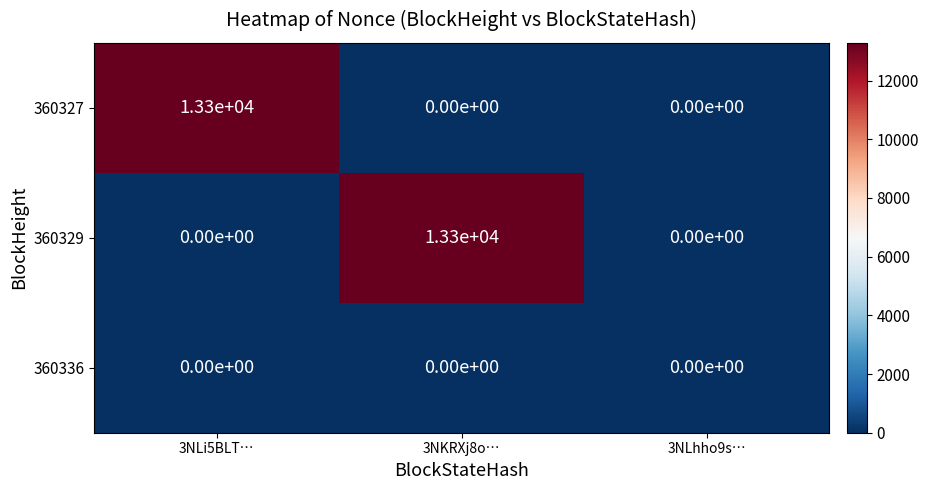

Between 3NKRXj8o… and 3NLhho9s…, which series saw the biggest shift?

360329